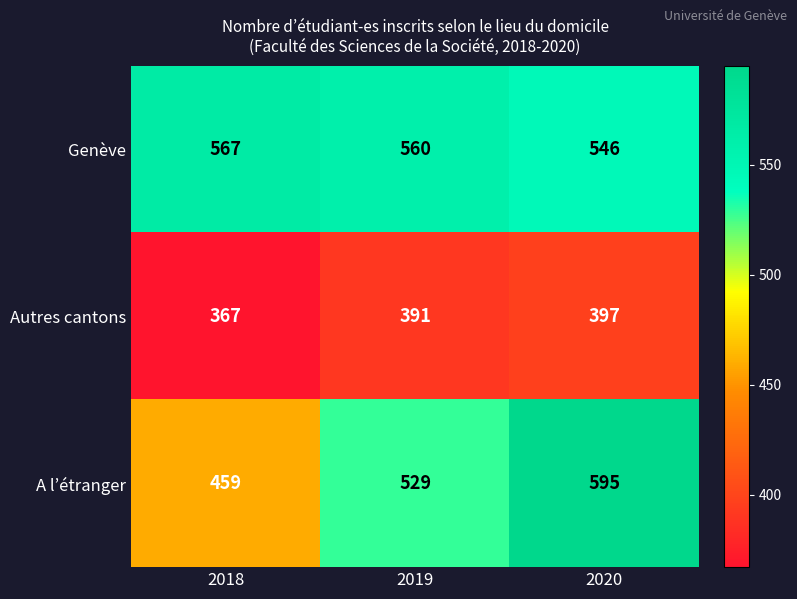

At how many categories does at least one series exceed 530?

3